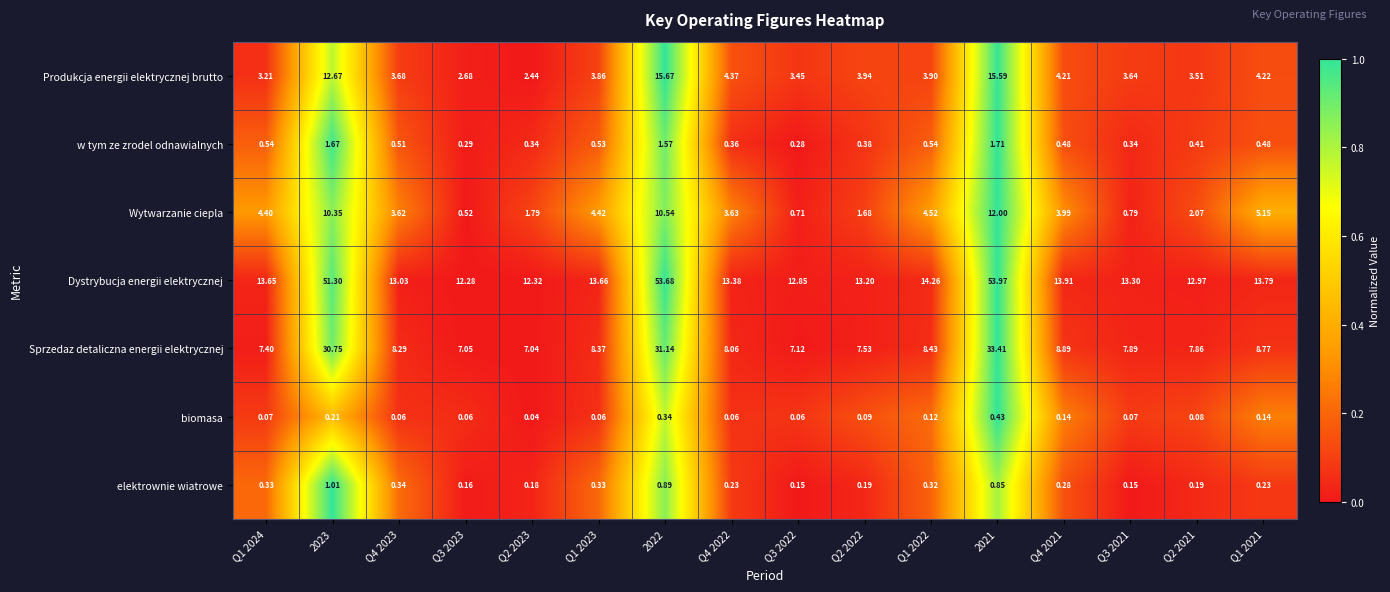

Which series changed the most between 2023 and Q4 2021?

Dystrybucja energii elektrycznej